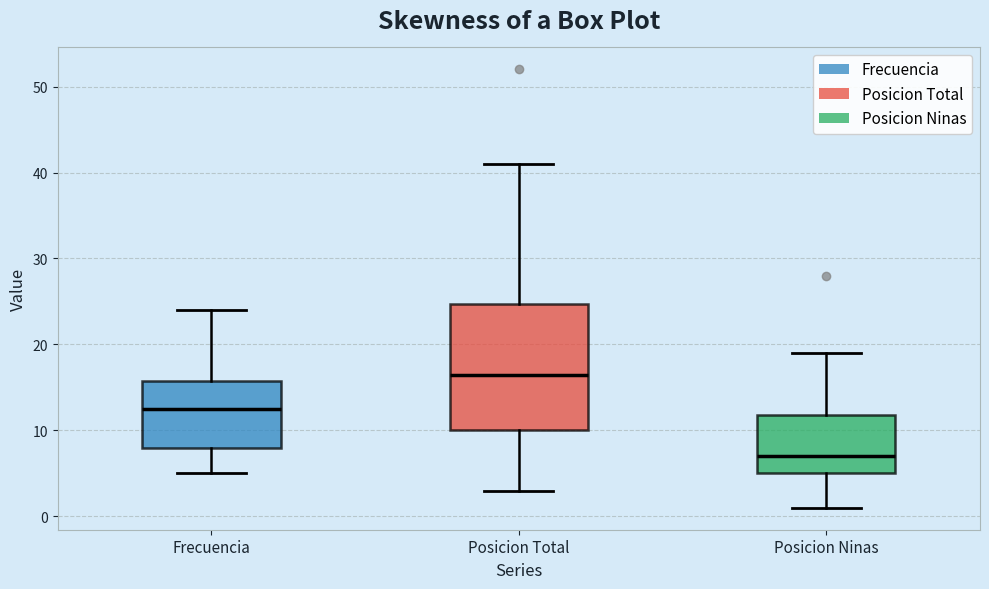

Where does the upper whisker of the box for Posicion Ninas end on the y-axis? The values are not printed on the chart, so give them approximately, as read against the axis.

19